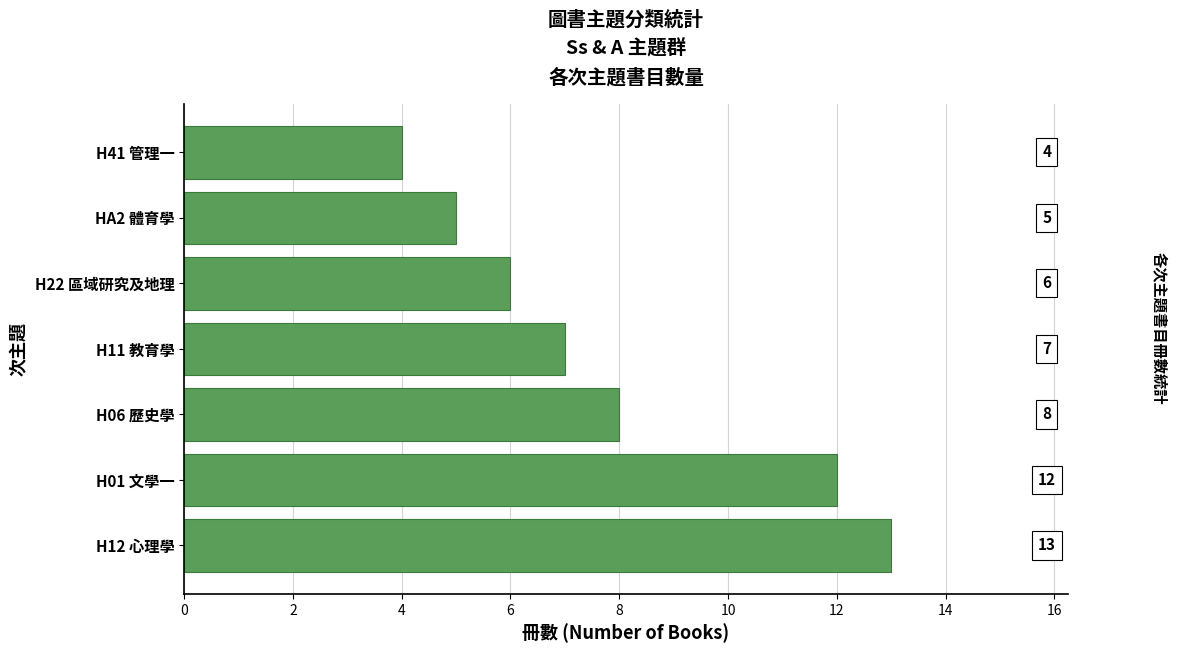

What is the maximum value shown in the chart?

13